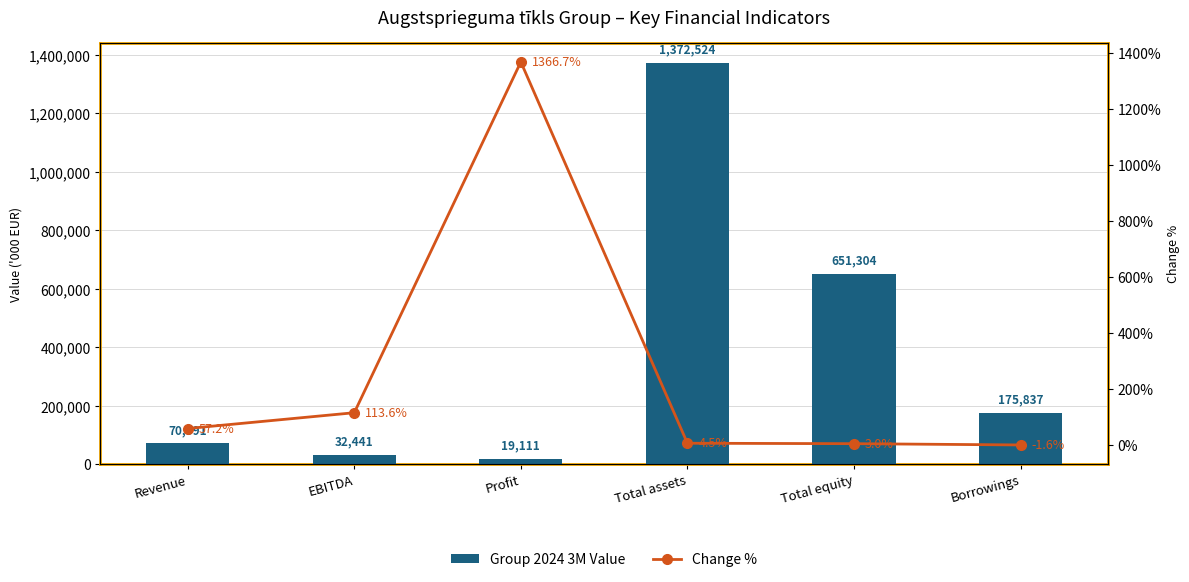

At which category is the sum across all series the highest?

Total assets